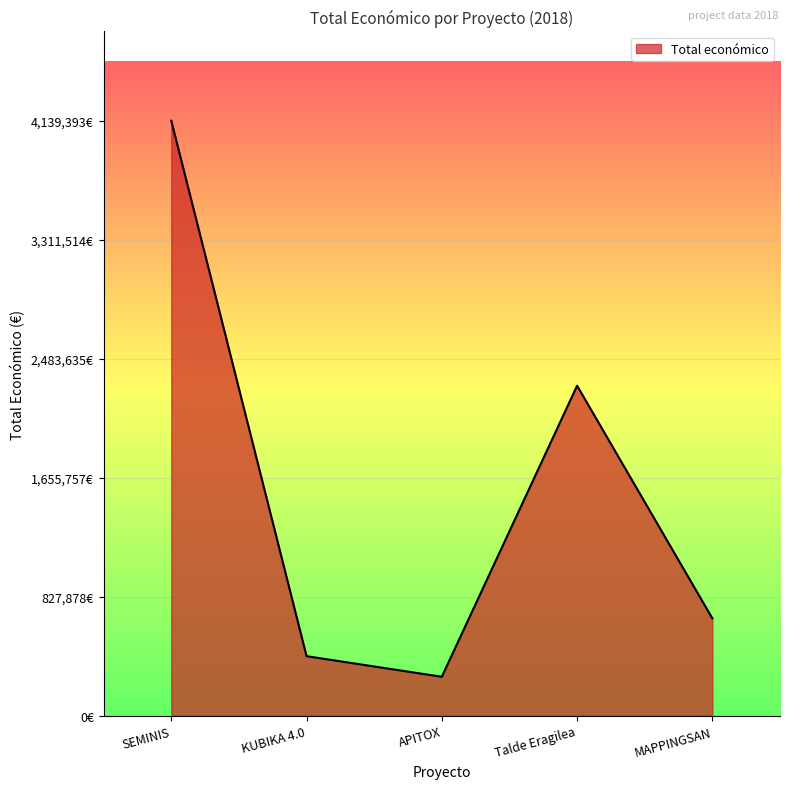

What is the approximate value at APITOX?

271552